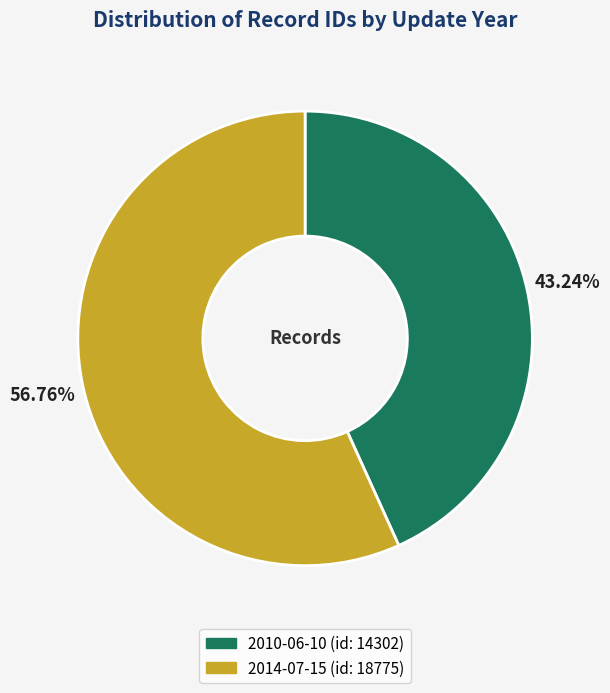

Is it true that 2010-06-10 is 43% of the pie?

True